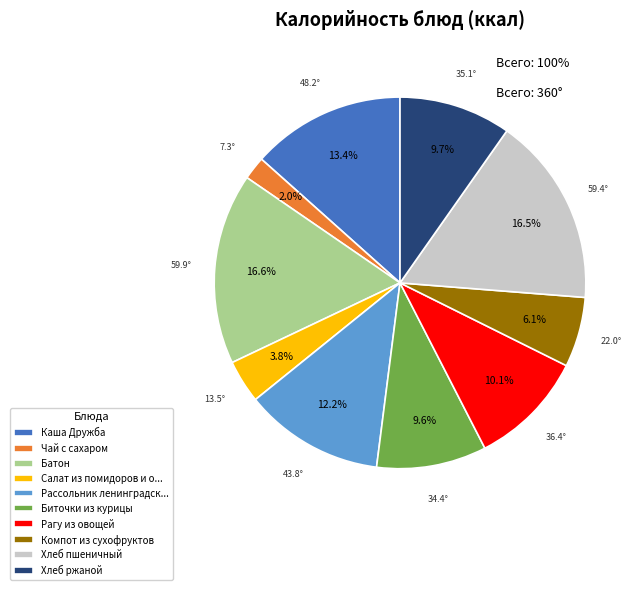

Does Каша Дружба account for over 50% of the chart?

No